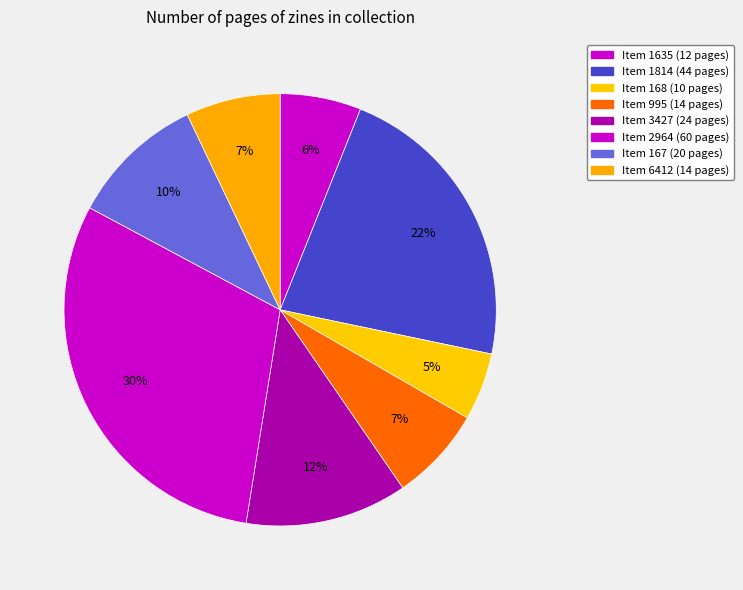

How many slices are in this pie chart?

8